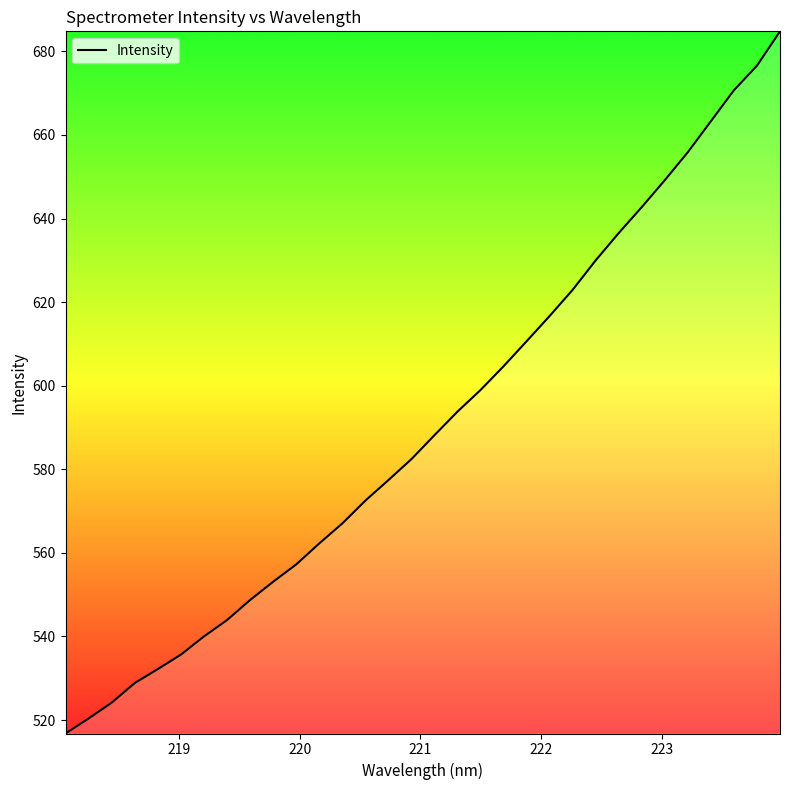

What is the greatest value displayed?

684.8